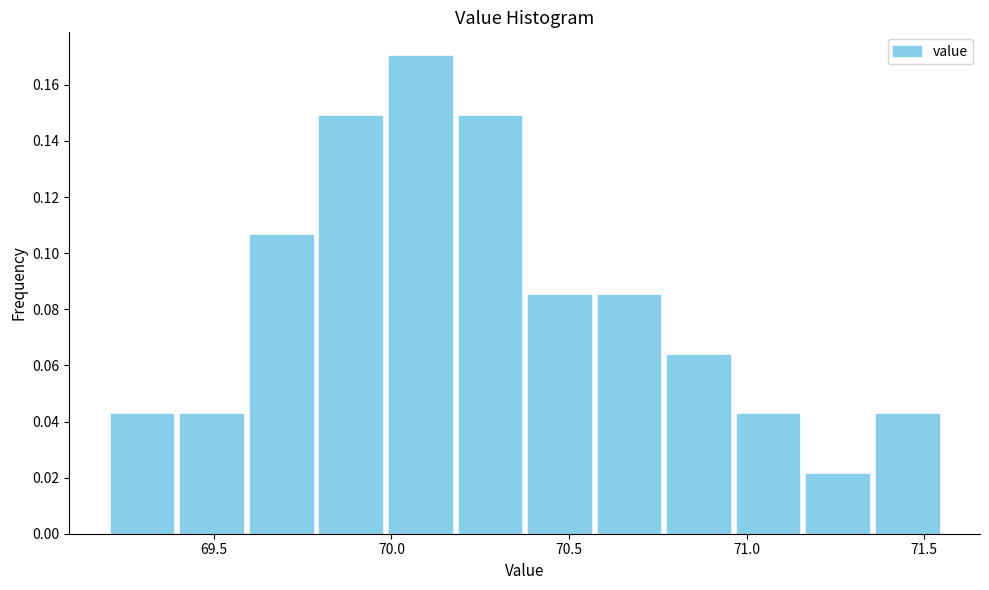

Read against the x-axis, roughly where is the centre of the tallest bar?

70.10